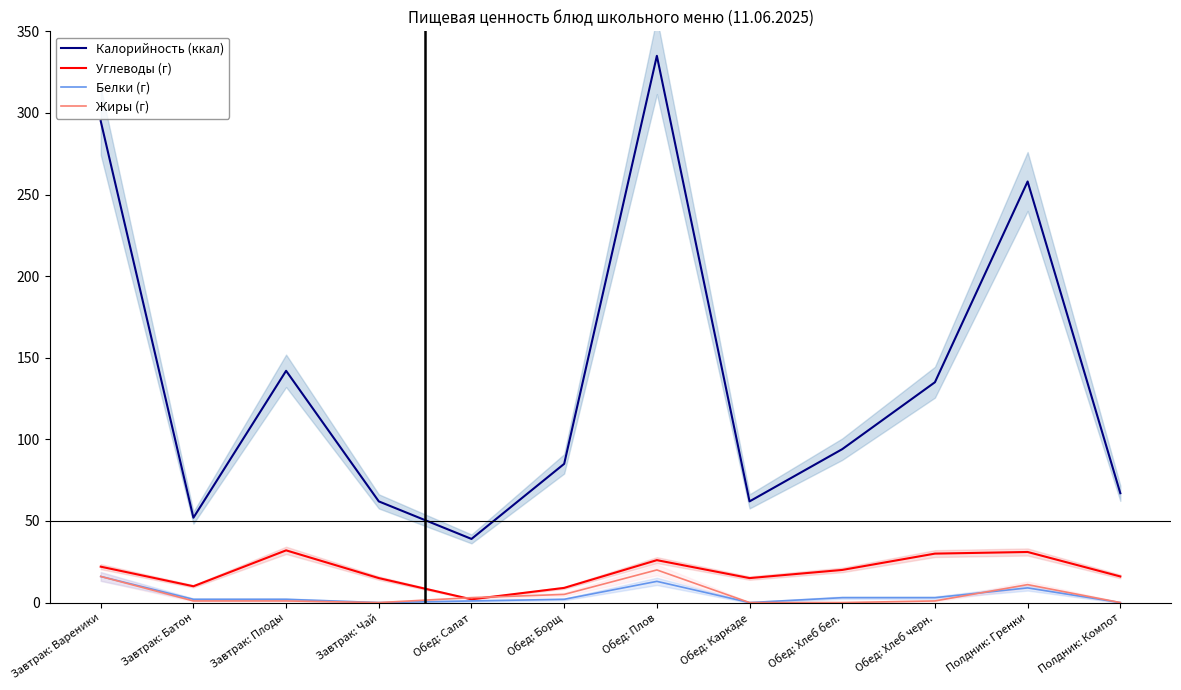

What is the highest value of the Калорийность (ккал) series?

335